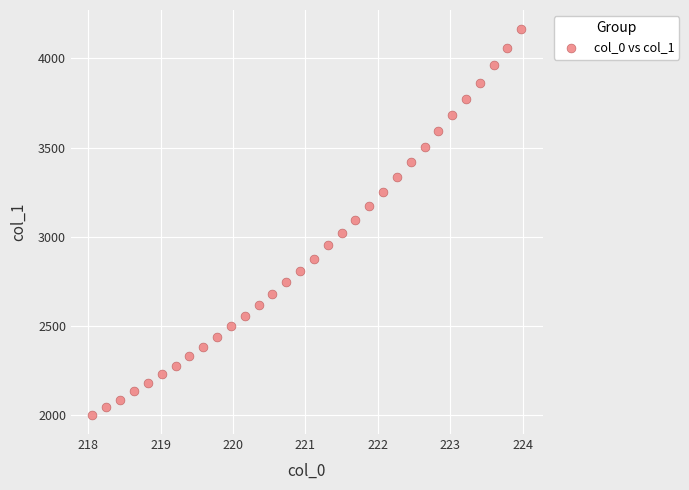

What is the range of Y values (max minus min)?

2159.2